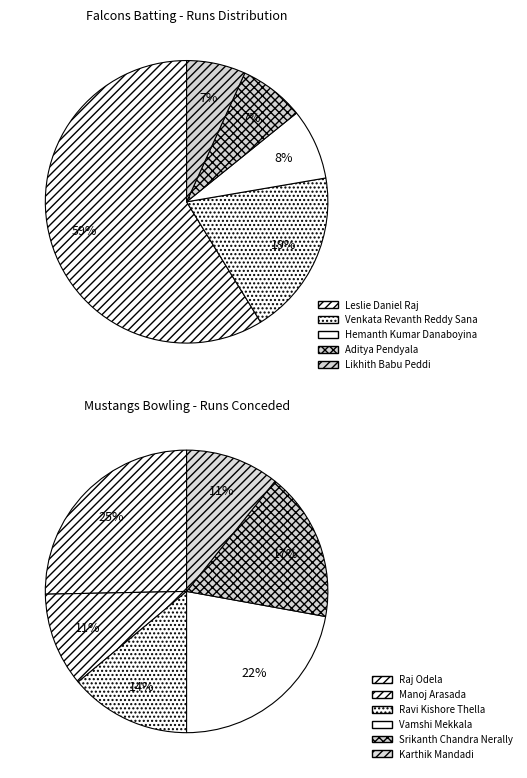

Count the number of slices in the pie.

5